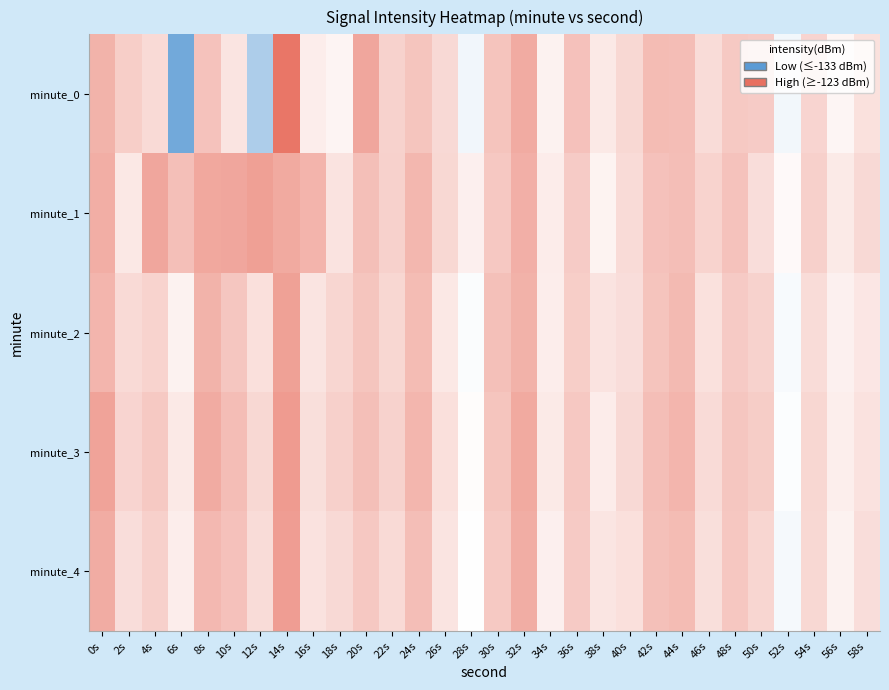

Reading left to right, what are all the values shown in this chart?

minute_0: 0s=-125.9	2s=-128.3	4s=-129.3	6s=-143.2	8s=-127.3	10s=-130.2	12s=-138.7	14s=-120.6	16s=-131.0	18s=-131.6	20s=-124.9	22s=-128.6	24s=-127.5	26s=-129.2	28s=-133.6	30s=-127.4	32s=-125.2	34s=-131.4	36s=-127.2	38s=-130.6	40s=-129.1	42s=-126.7	44s=-126.8	46s=-129.5	48s=-127.9	50s=-128.1	52s=-133.4	54s=-128.9	56s=-131.7	58s=-129.9
minute_1: 0s=-125.5	2s=-130.5	4s=-124.9	6s=-127.0	8s=-124.9	10s=-124.8	12s=-124.3	14s=-125.1	16s=-126.0	18s=-130.1	20s=-127.0	22s=-128.5	24s=-126.3	26s=-129.1	28s=-131.2	30s=-127.8	32s=-125.6	34s=-130.9	36s=-128.1	38s=-131.5	40s=-129.4	42s=-127.2	44s=-126.9	46s=-128.7	48s=-127.3	50s=-129.6	52s=-132.1	54s=-128.4	56s=-130.7	58s=-129.2
minute_2: 0s=-126.1	2s=-129.3	4s=-128.7	6s=-131.4	8s=-125.9	10s=-127.6	12s=-129.8	14s=-124.3	16s=-130.2	18s=-128.9	20s=-127.5	22s=-129.0	24s=-126.7	26s=-130.5	28s=-132.8	30s=-127.1	32s=-125.8	34s=-131.0	36s=-128.3	38s=-130.1	40s=-129.6	42s=-127.4	44s=-126.5	46s=-129.9	48s=-128.0	50s=-128.6	52s=-133.0	54s=-129.5	56s=-131.3	58s=-130.4
minute_3: 0s=-124.5	2s=-128.8	4s=-127.9	6s=-130.6	8s=-125.2	10s=-126.8	12s=-129.1	14s=-123.9	16s=-129.7	18s=-128.4	20s=-127.0	22s=-128.6	24s=-126.2	26s=-129.8	28s=-132.3	30s=-127.5	32s=-125.1	34s=-130.7	36s=-127.8	38s=-130.9	40s=-129.2	42s=-126.9	44s=-126.1	46s=-129.4	48s=-127.6	50s=-128.2	52s=-132.7	54s=-129.0	56s=-131.1	58s=-130.0
minute_4: 0s=-125.3	2s=-129.6	4s=-128.4	6s=-131.0	8s=-126.4	10s=-127.2	12s=-129.5	14s=-124.1	16s=-130.0	18s=-129.2	20s=-127.8	22s=-129.3	24s=-126.9	26s=-130.2	28s=-132.5	30s=-127.9	32s=-125.4	34s=-131.2	36s=-128.0	38s=-130.3	40s=-129.8	42s=-127.1	44s=-126.7	46s=-129.7	48s=-127.7	50s=-128.9	52s=-133.2	54s=-129.1	56s=-131.4	58s=-129.6